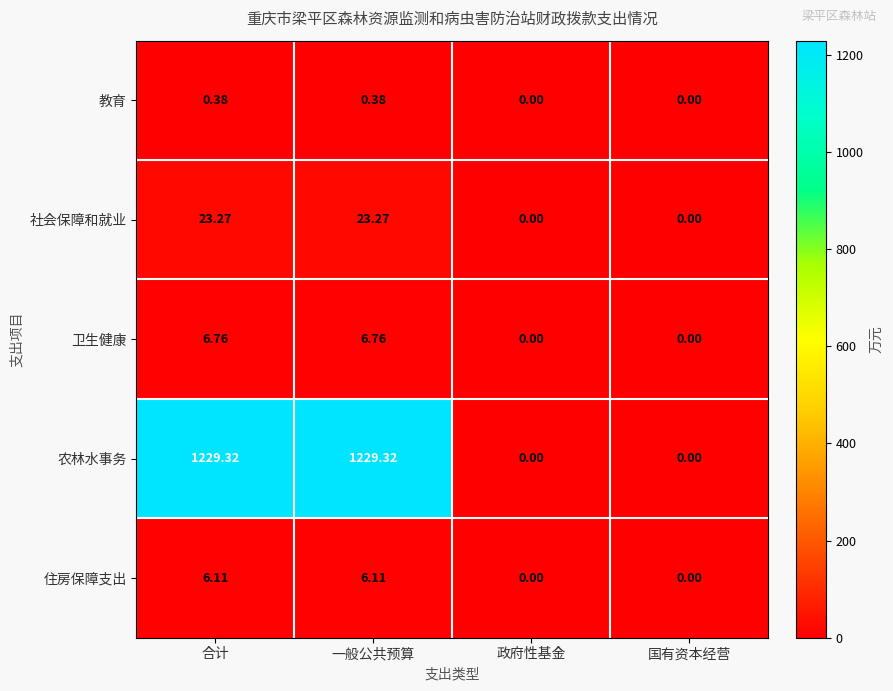

What is the difference between the highest and lowest values at 合计?

1228.9